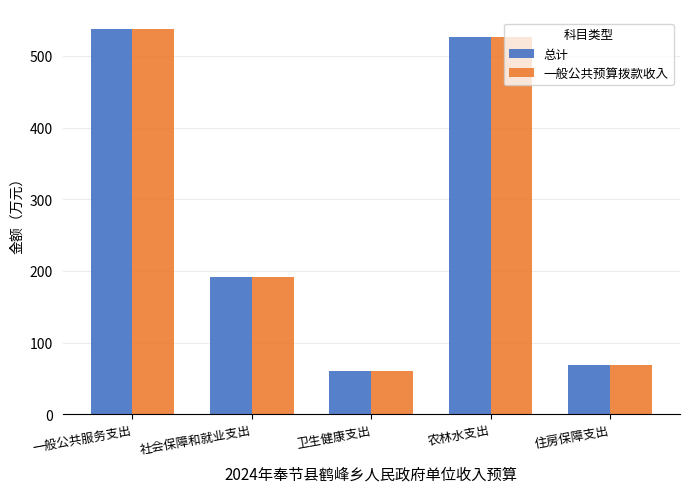

Which category has the lowest value across all series?

卫生健康支出